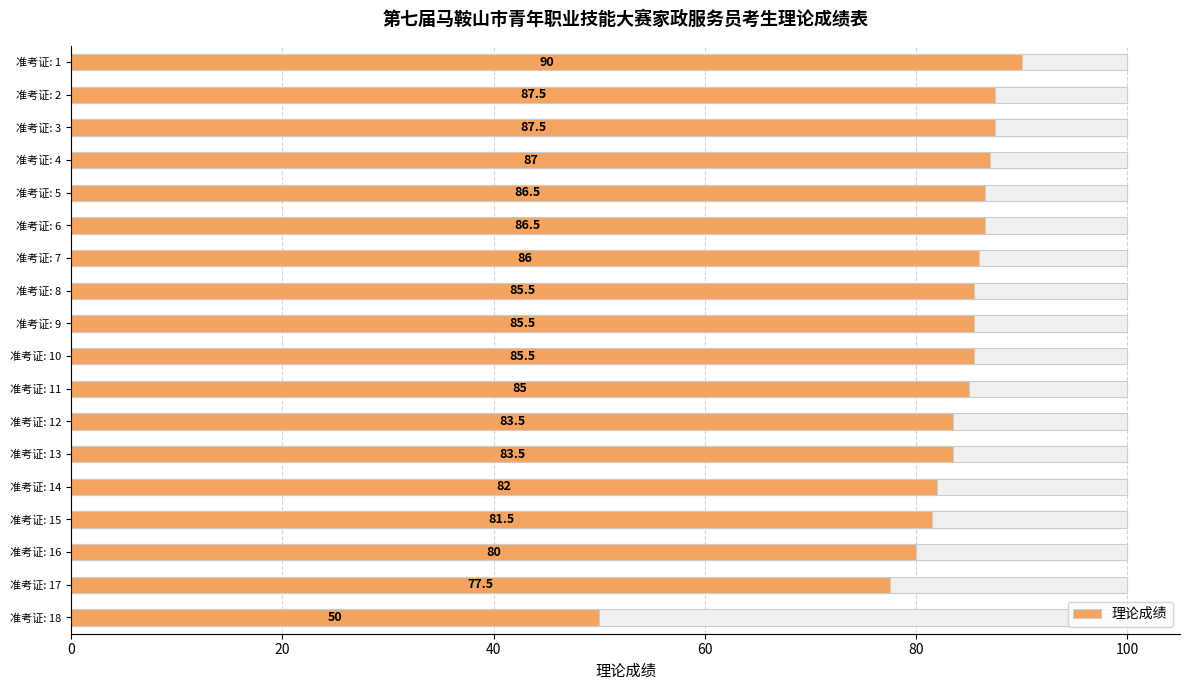

Does the chart contain stacked bars?

No